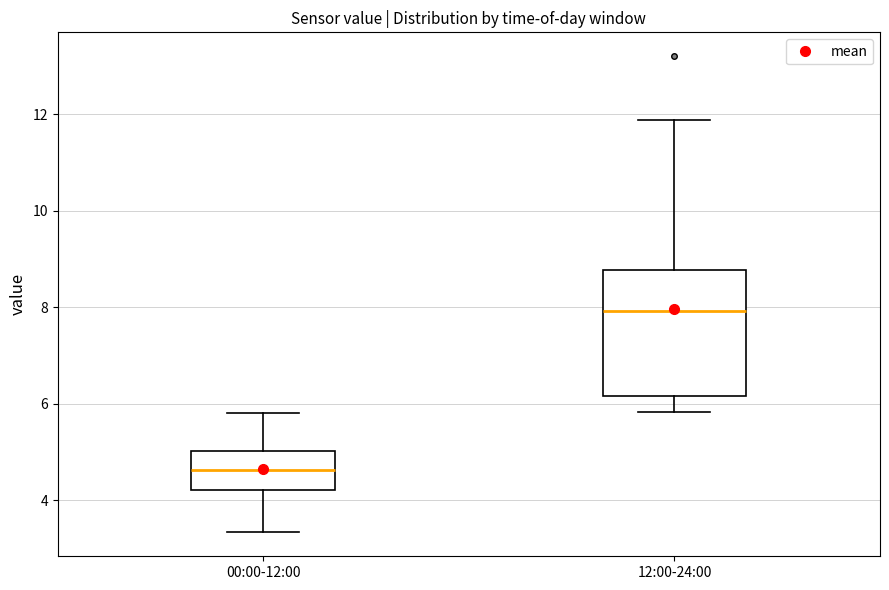

Reading left to right, read every box against the y-axis: the position of its median line, the range the box covers, and the ends of its whiskers. The values are not printed on the chart, so give them approximately, as read against the axis.

00:00-12:00: median 4.6, box 4.2 to 5.0, whiskers 3.4 to 5.8
12:00-24:00: median 8.0, box 6.2 to 8.8, whiskers 5.8 to 11.8